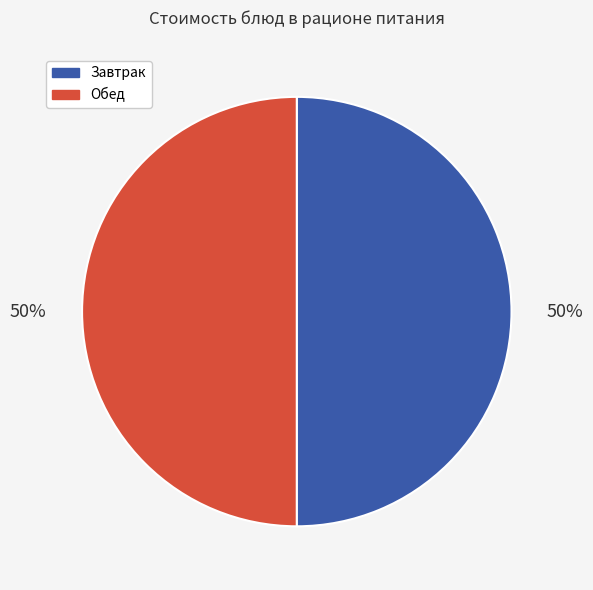

To the nearest percent, what is the average slice percentage?

50%